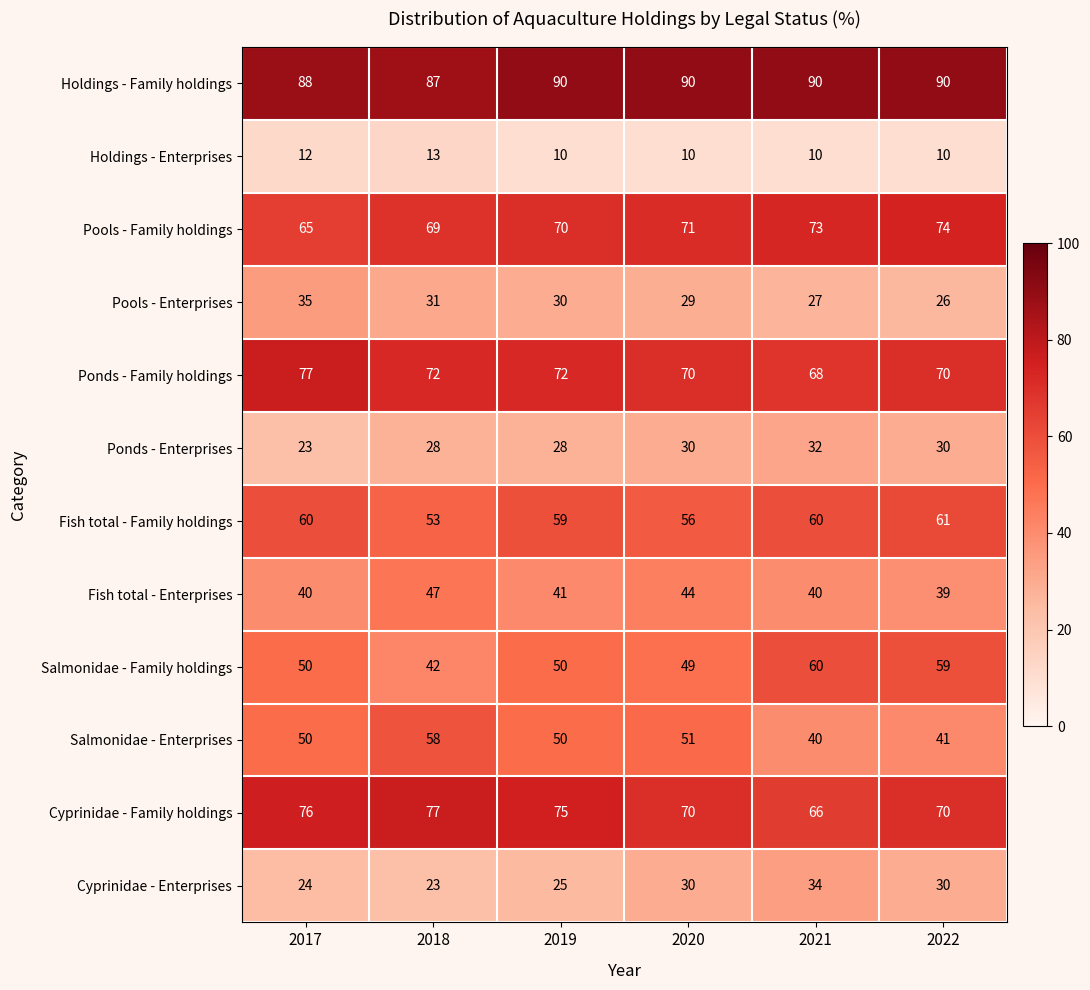

At how many categories does at least one series exceed 51?

6